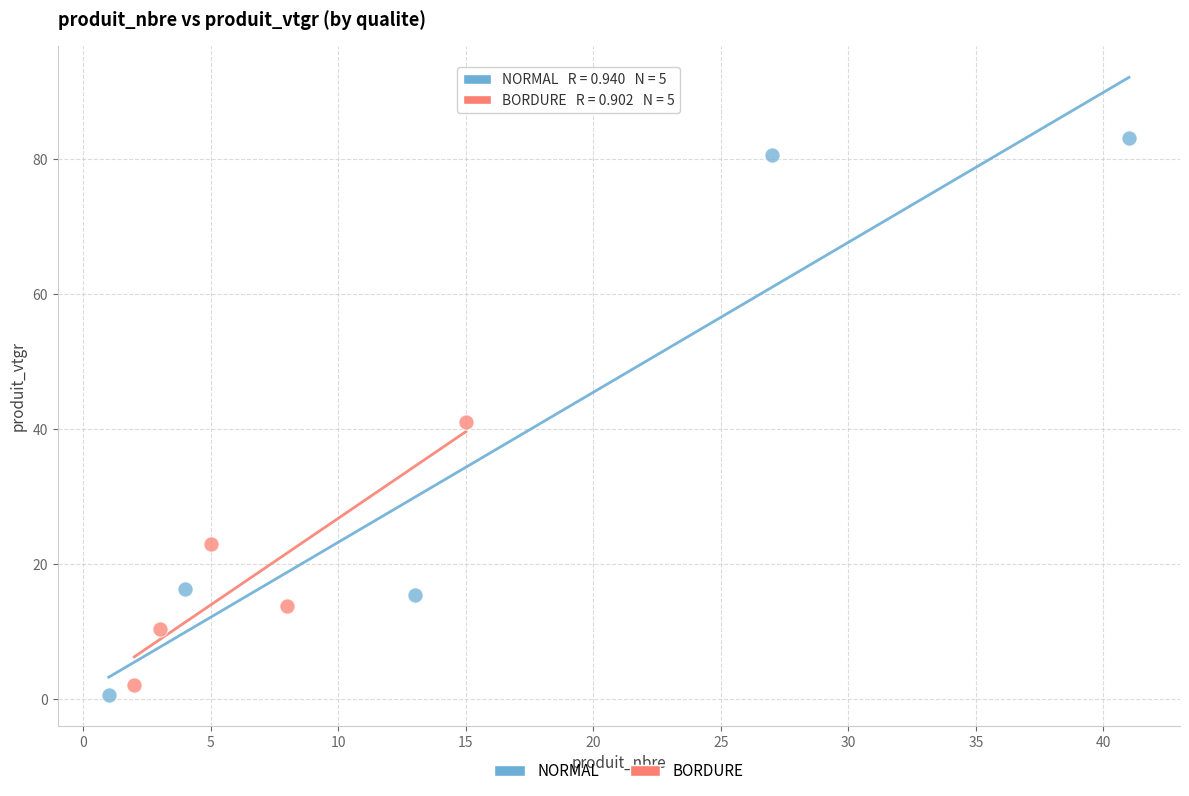

Which series has the widest spread of Y values?

NORMAL